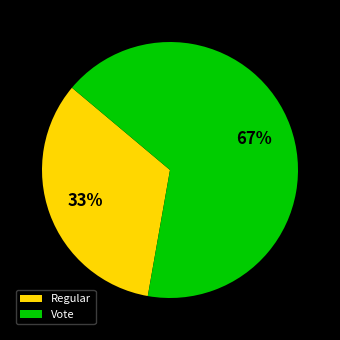

To the nearest percent, what percentage of the pie is Vote?

67%